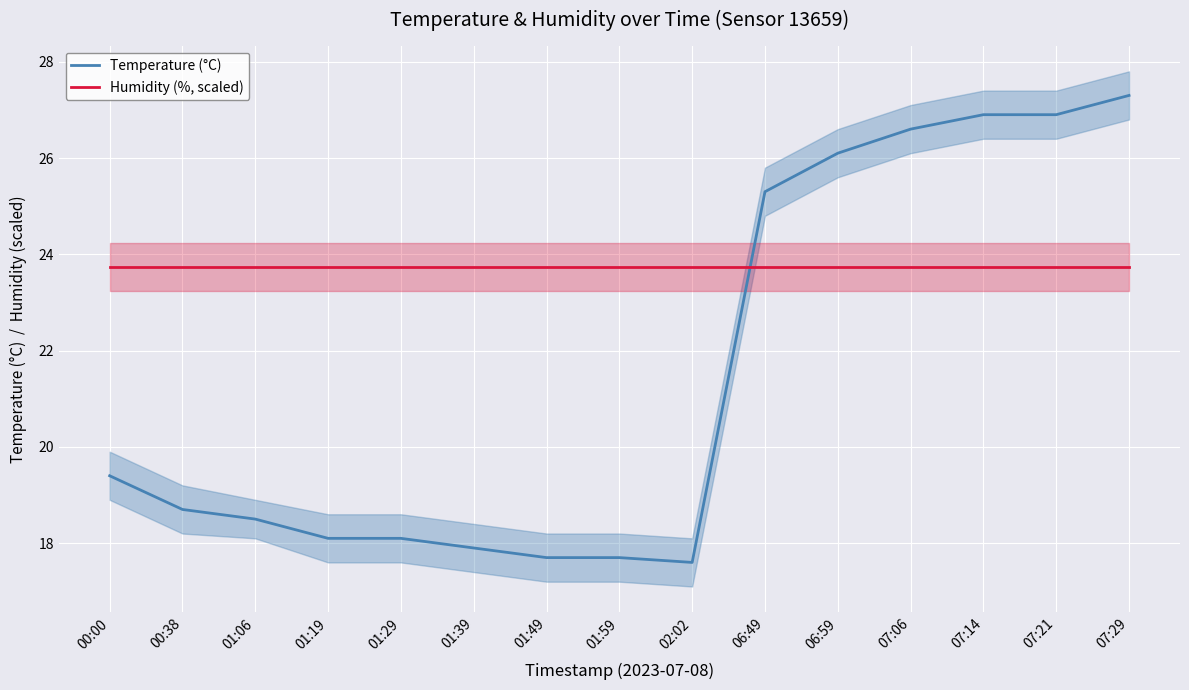

Reading left to right, what are all the values shown in this chart?

Temperature (°C): 00:00=19.4	00:38=18.7	01:06=18.5	01:19=18.1	01:29=18.1	01:39=17.9	01:49=17.7	01:59=17.7	02:02=17.6	06:49=25.3	06:59=26.1	07:06=26.6	07:14=26.9	07:21=26.9	07:29=27.3
Humidity (%, scaled): 00:00=23.7	00:38=23.7	01:06=23.7	01:19=23.7	01:29=23.7	01:39=23.7	01:49=23.7	01:59=23.7	02:02=23.7	06:49=23.7	06:59=23.7	07:06=23.7	07:14=23.7	07:21=23.7	07:29=23.7